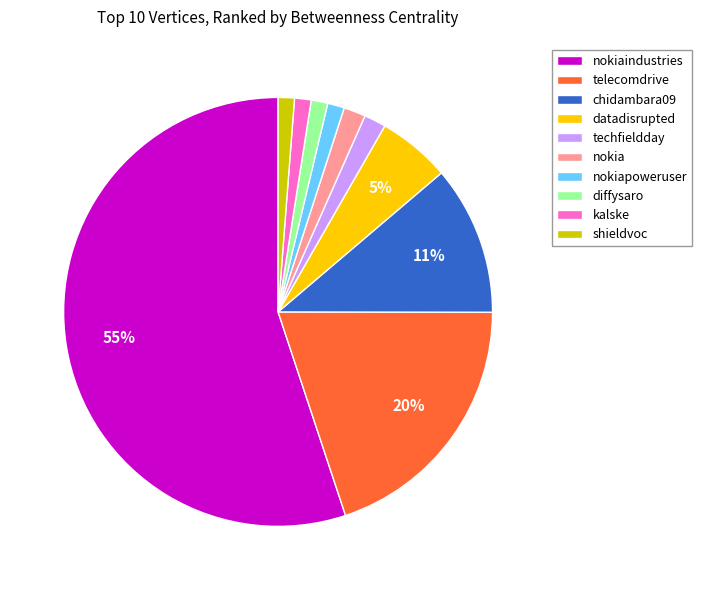

To the nearest percent, what is the difference between the telecomdrive and nokiapoweruser slice percentages?

19%